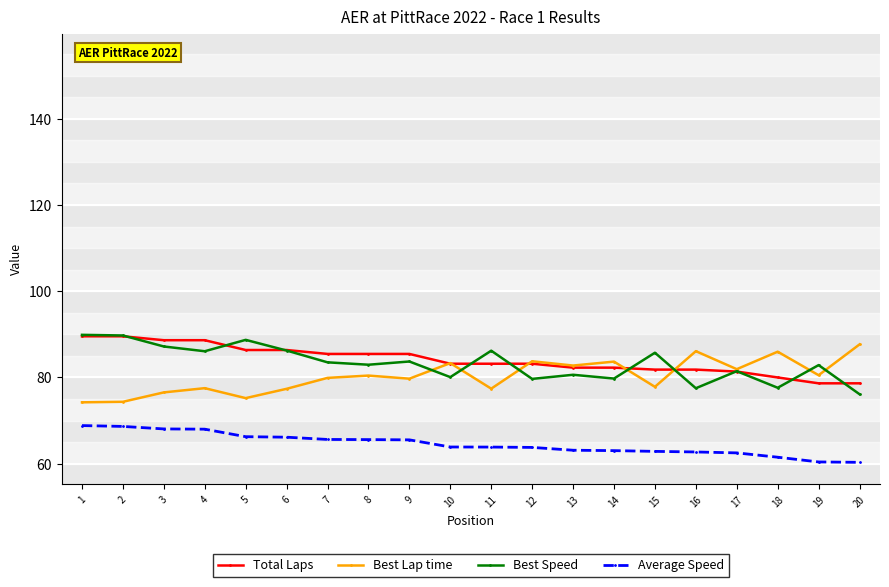

What is the value of the Total Laps point at the 11th from the left?

83.2